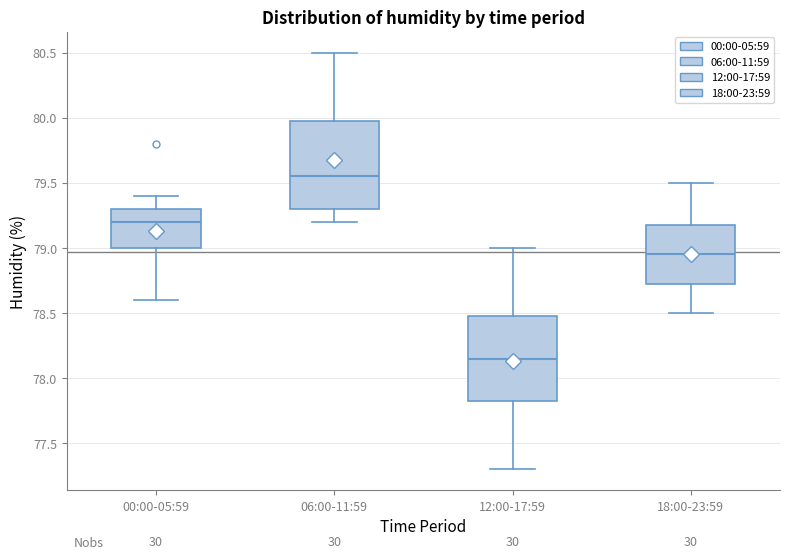

Which box's median line is the highest?

06:00-11:59